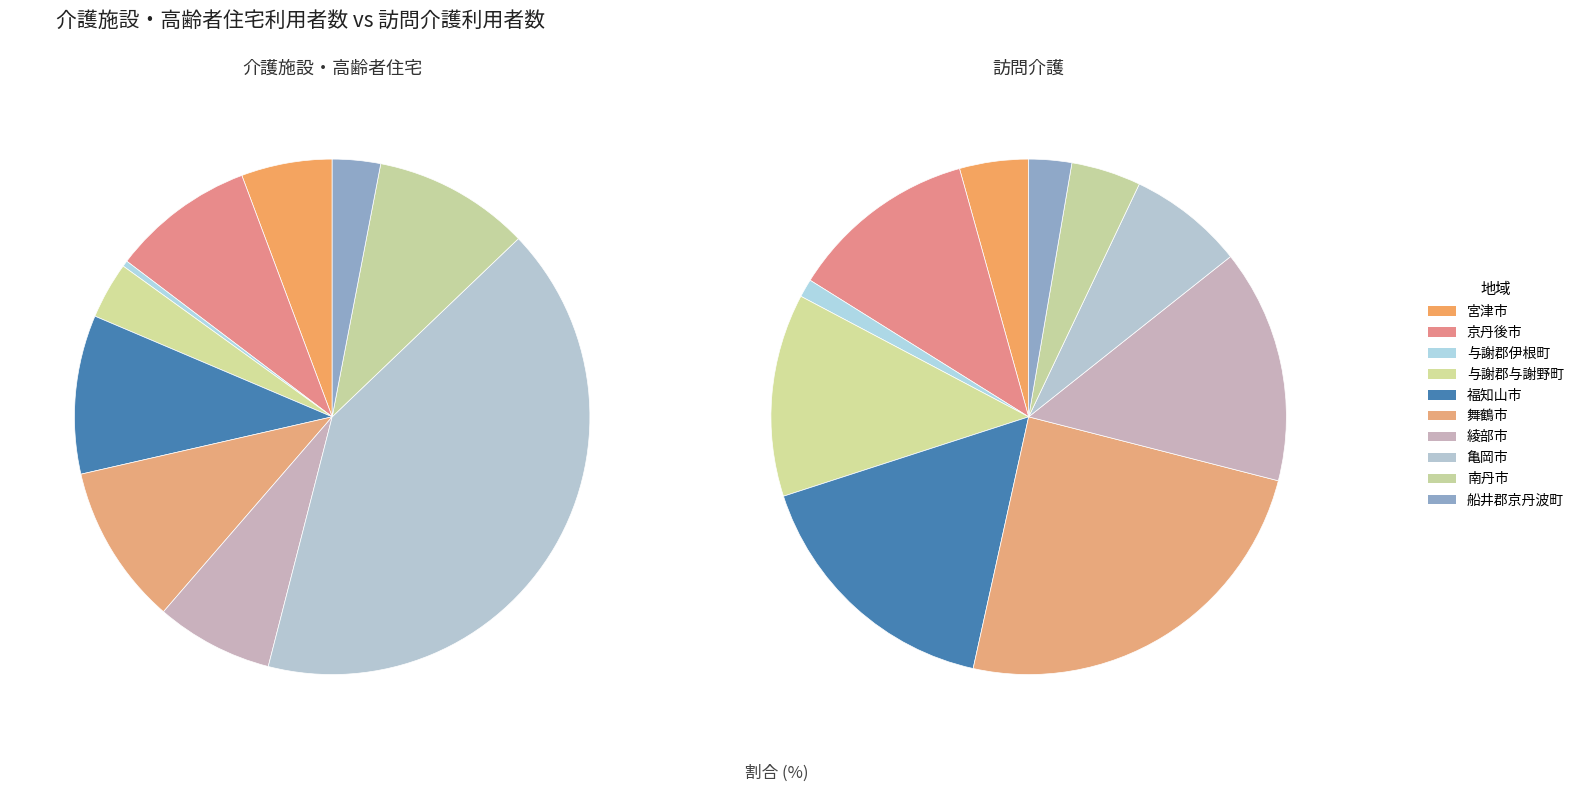

The 南丹市 slice represents 1% of the pie. True or false?

False